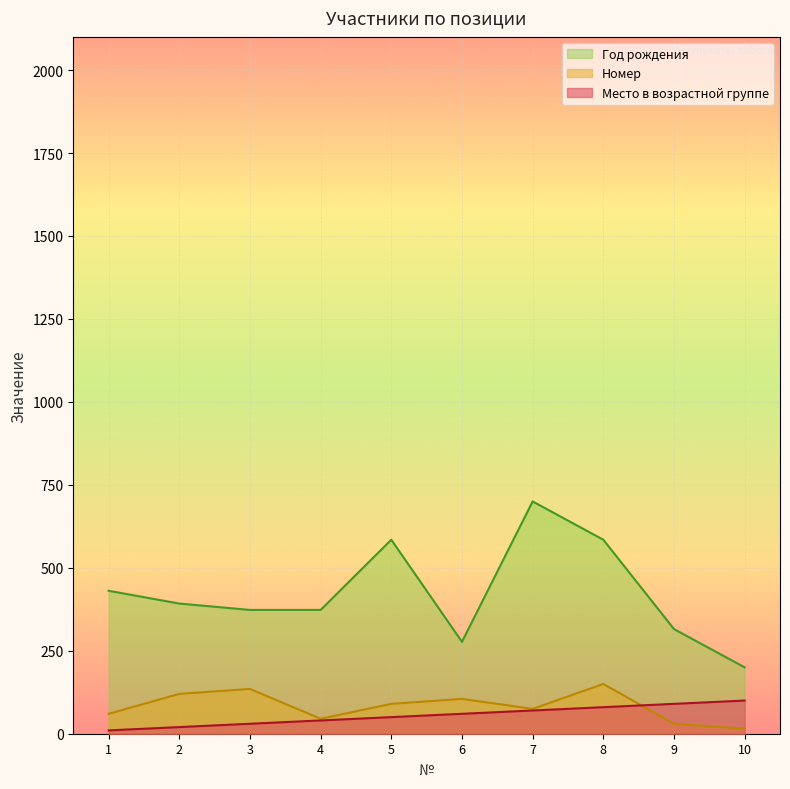

At which label does Год рождения reach its peak?

7